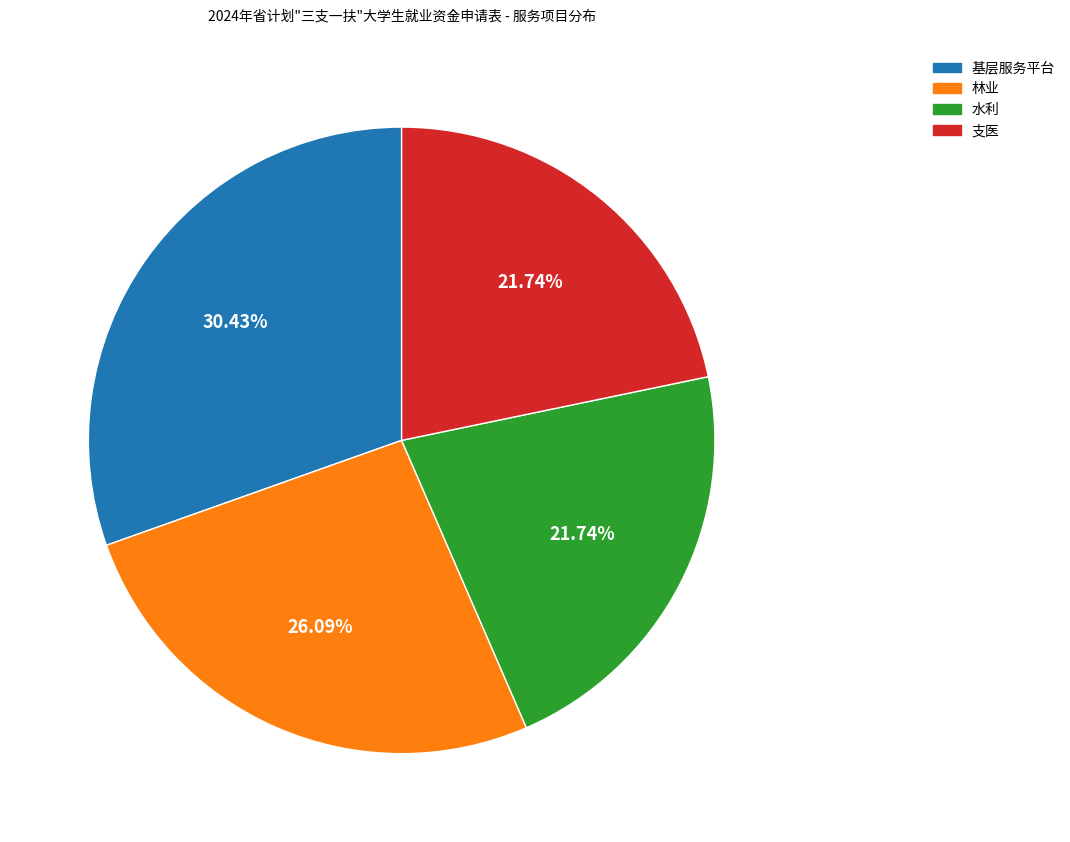

Count the number of slices in the pie.

4